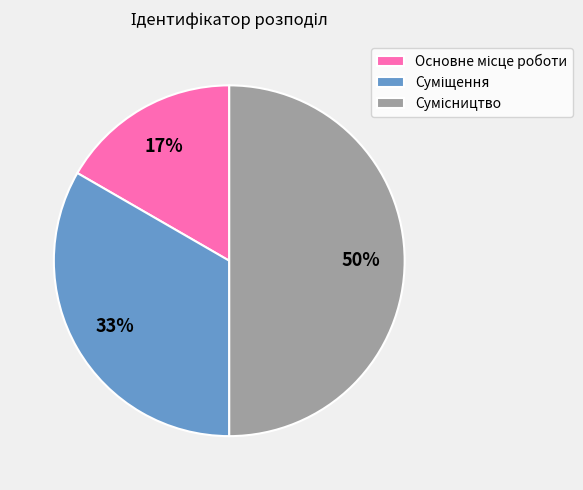

To the nearest percent, what is the difference between the largest and smallest slice percentages?

33%